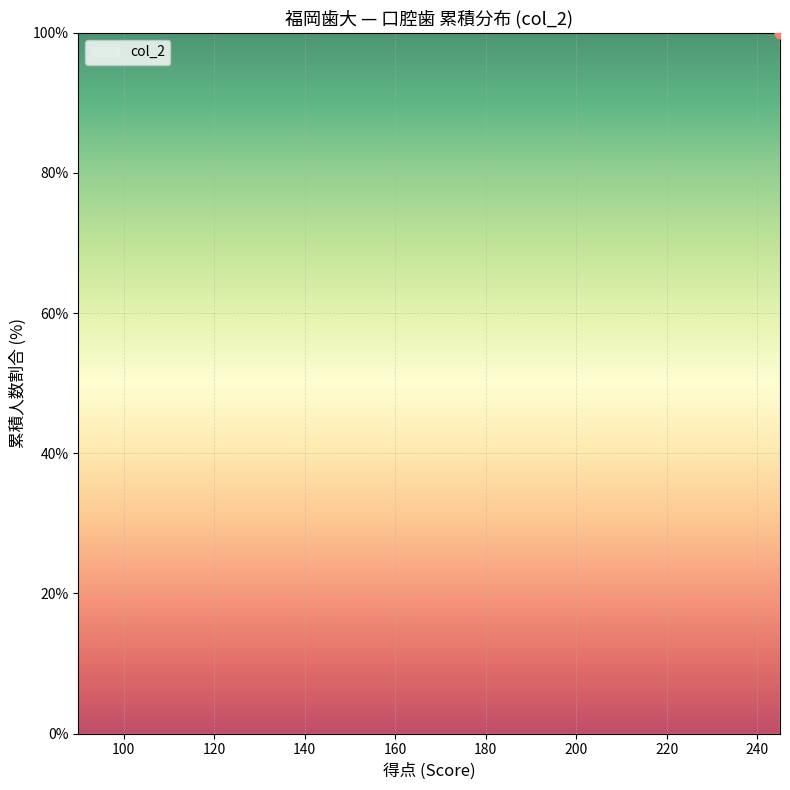

Approximately how many times larger is the value at 135 compared to 220?

0.3